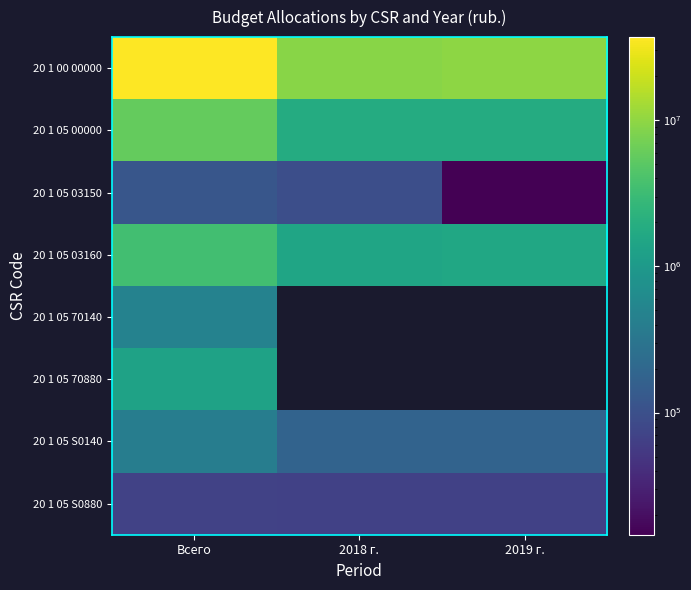

The 20 1 05 S0880 series shows 67095.0 at 2019 г.. True or false?

True